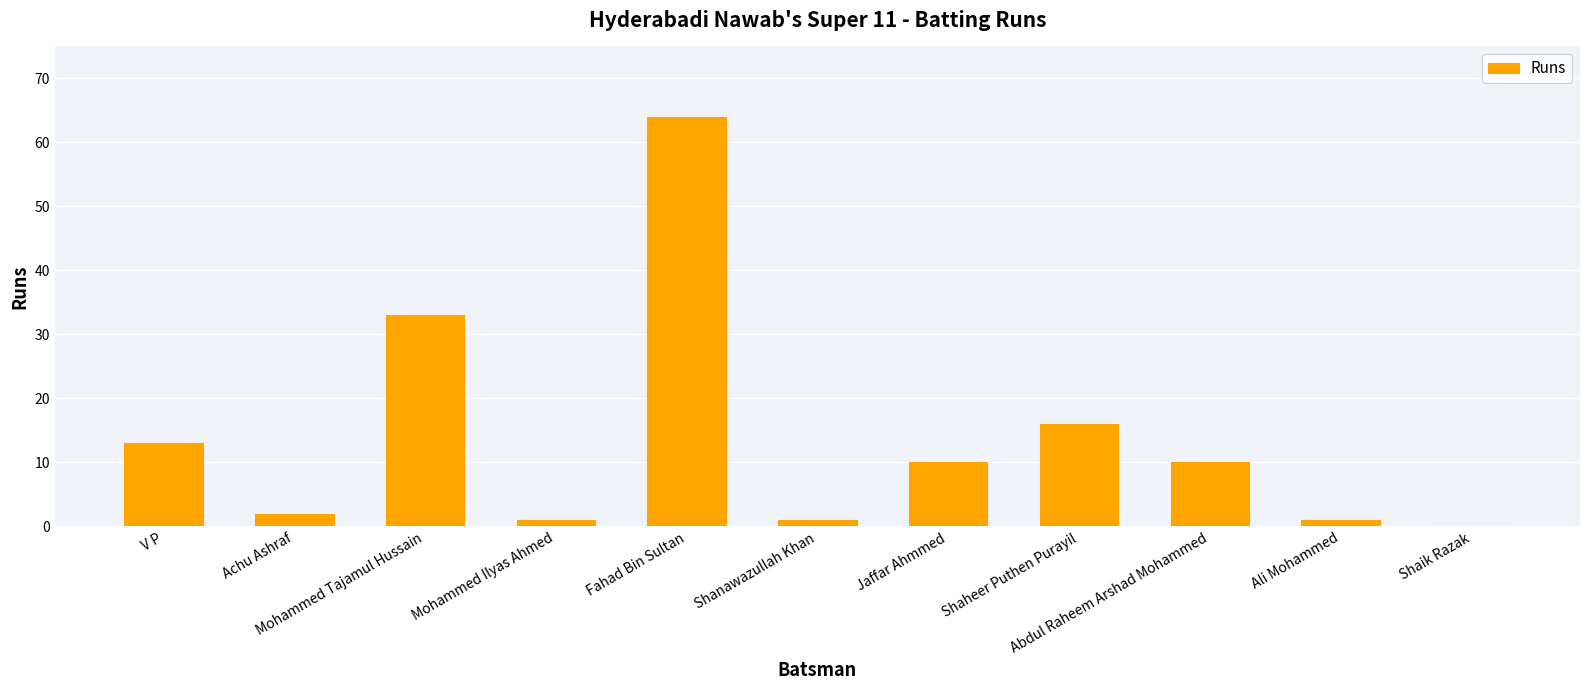

How many categories are shown in the chart?

11